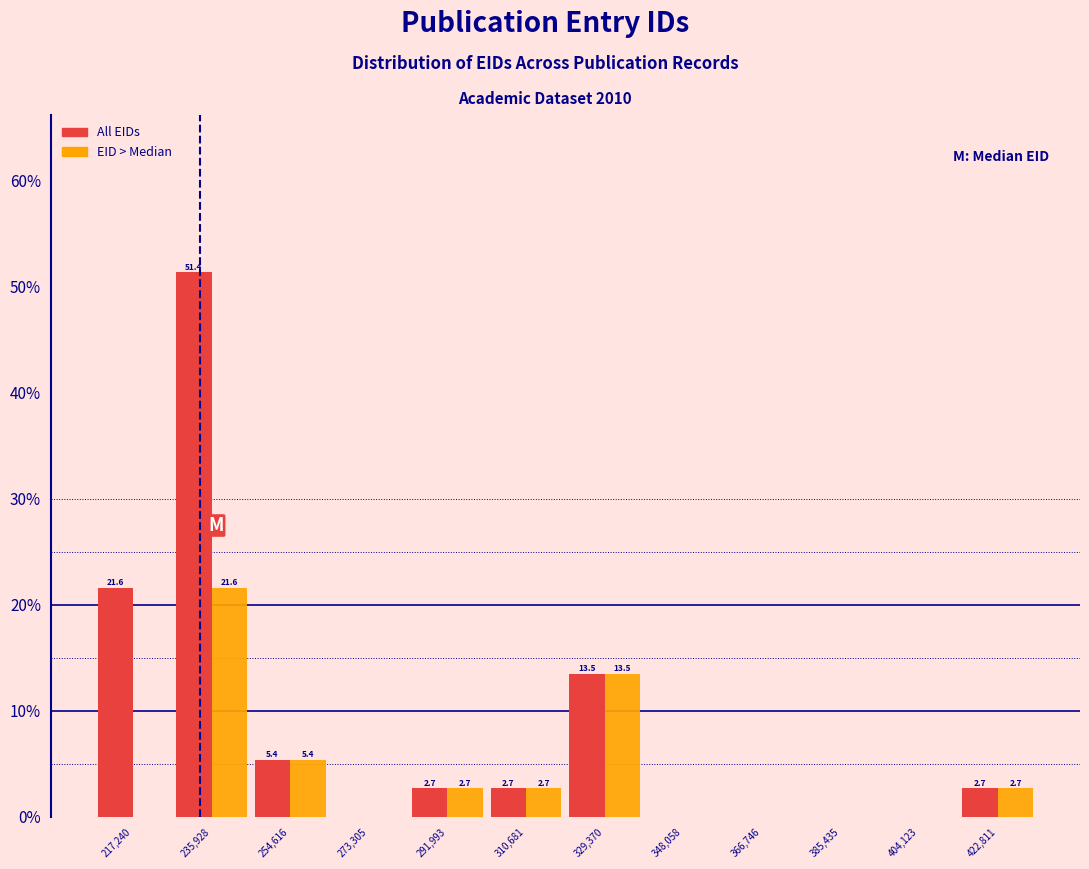

In the All EIDs series, which range on the x-axis has the tallest bar?

226000 to 246000